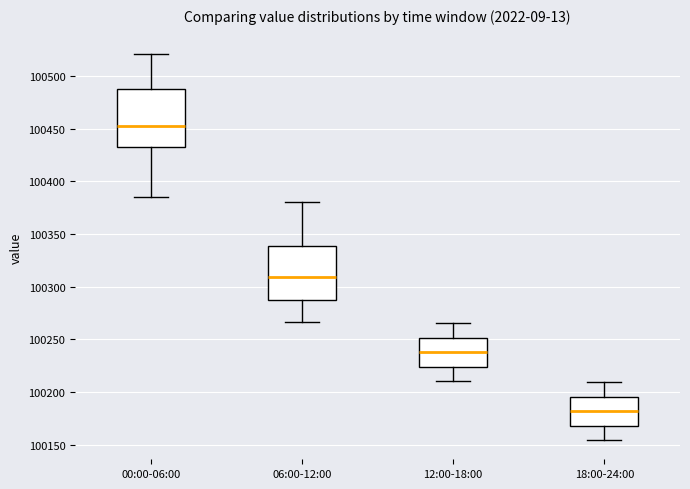

Where does the median line of the box for 18:00-24:00 sit on the y-axis? The values are not printed on the chart, so give them approximately, as read against the axis.

100180